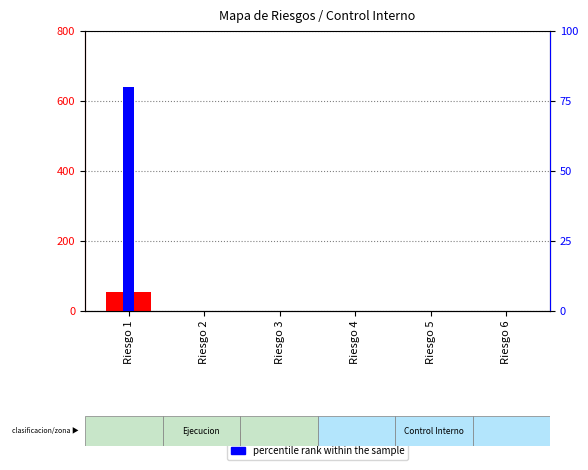

What is the sum of all values?

53